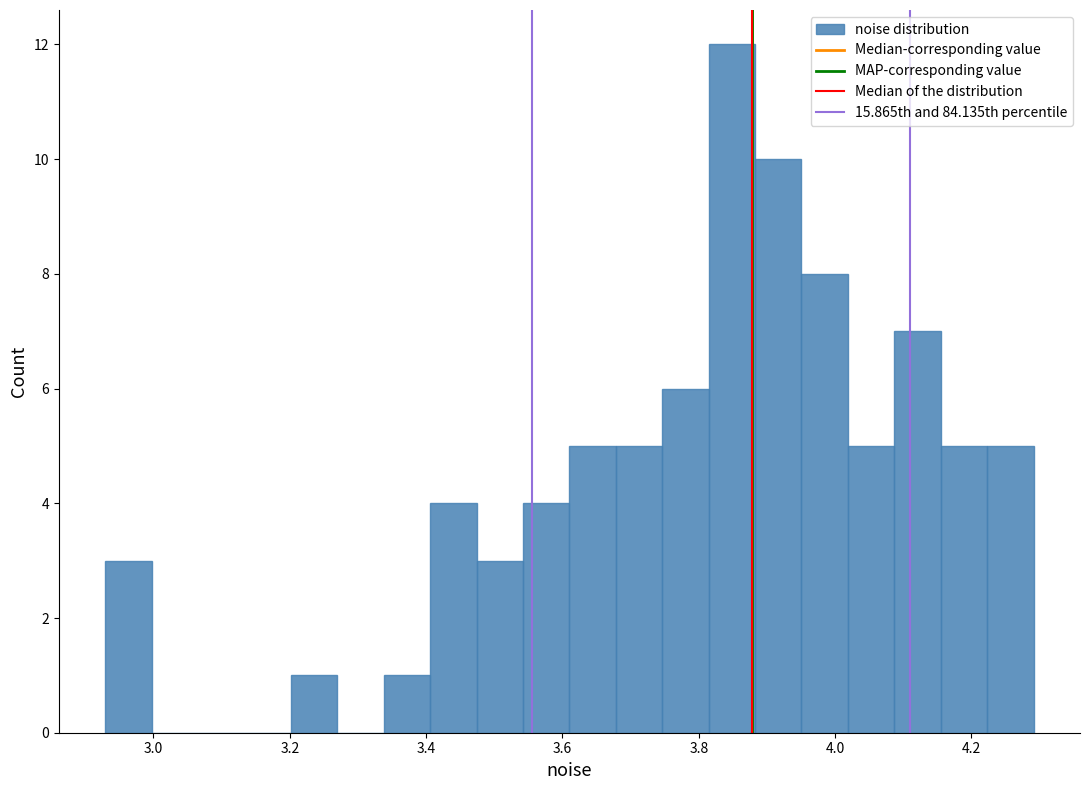

Around what value on the x-axis is the tallest bar? Give the approximate position of its centre, as read against the axis.

3.84